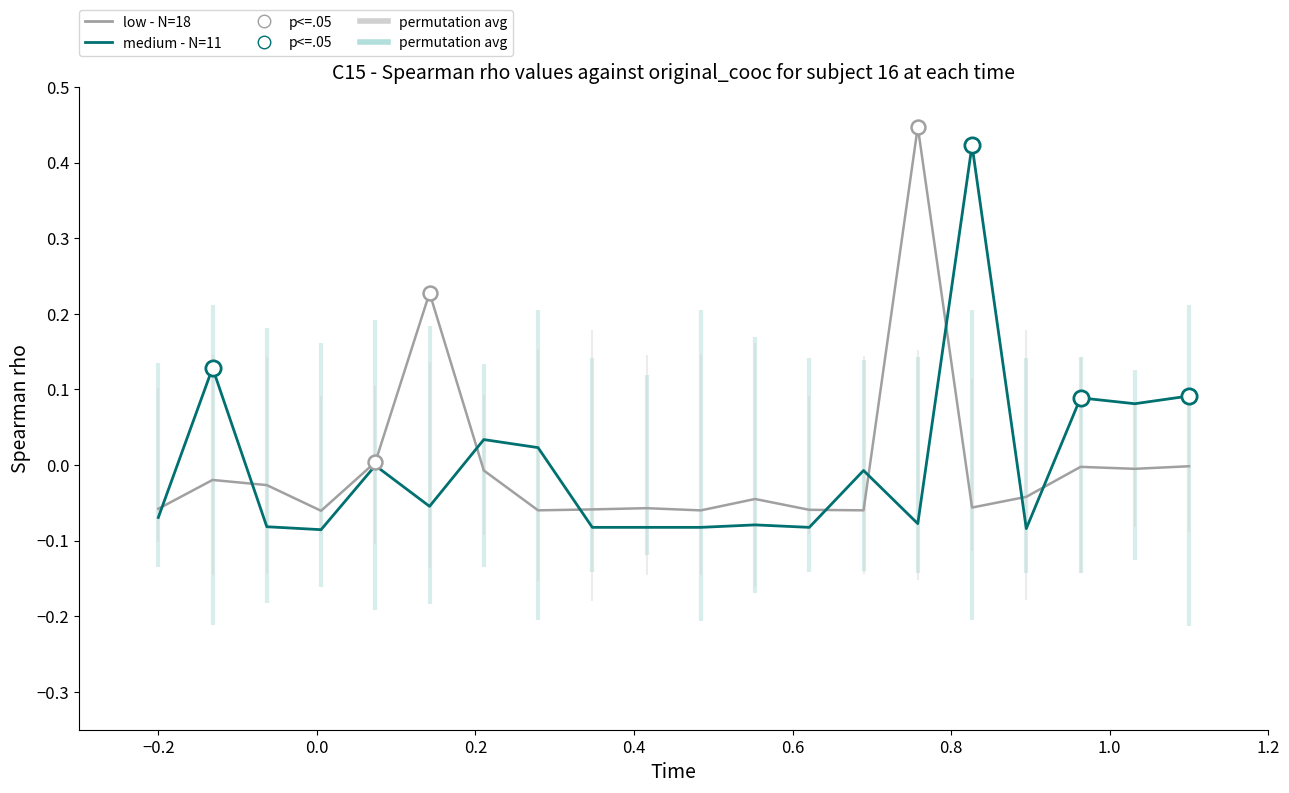

The value of low - N=18 at 10 is -0.1. True or false?

True